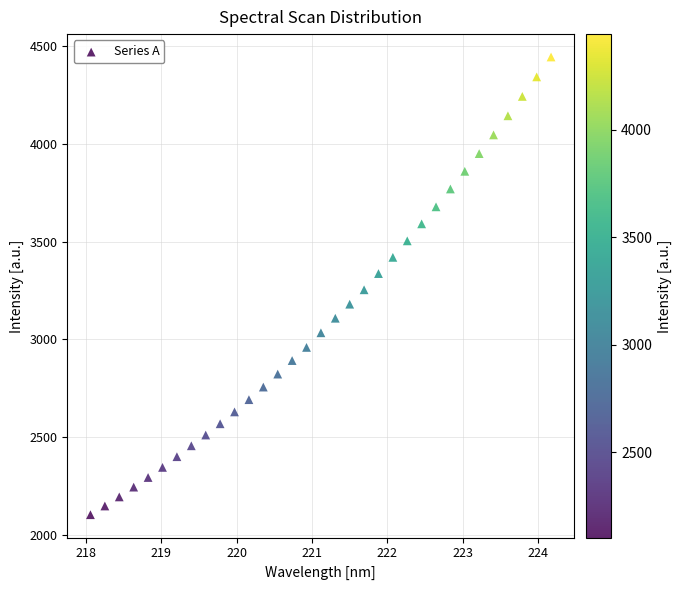

What is the range of Y values (max minus min)?

2343.0